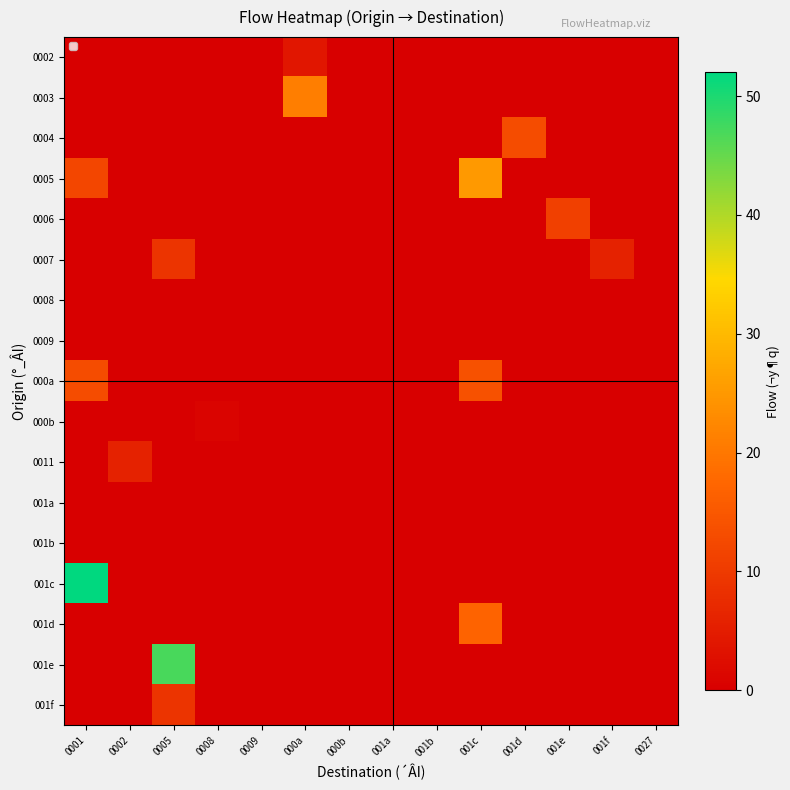

Which has a higher value, 001f or 000b?

001f